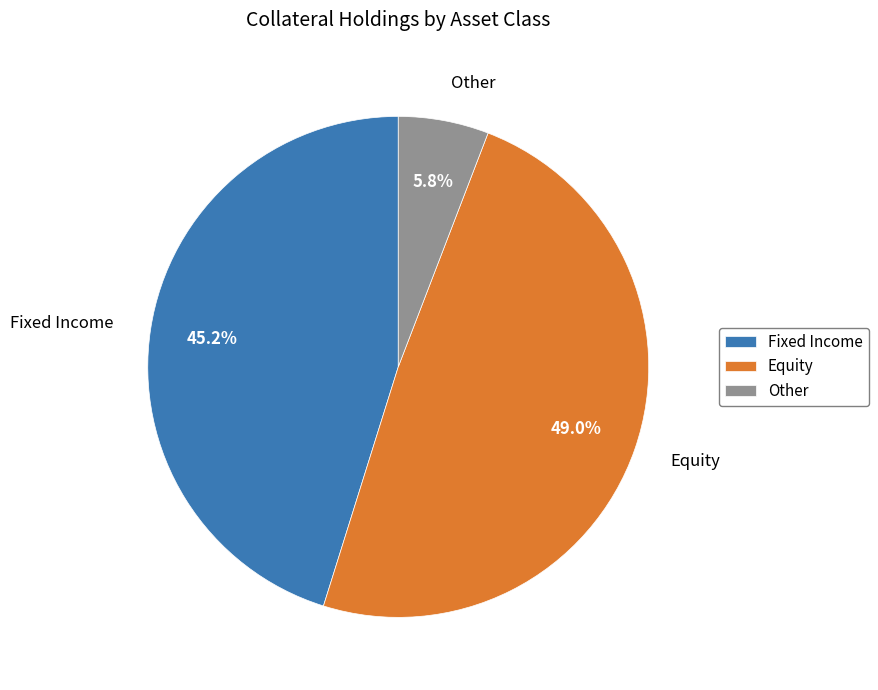

To the nearest percent, what is the average slice percentage?

33%